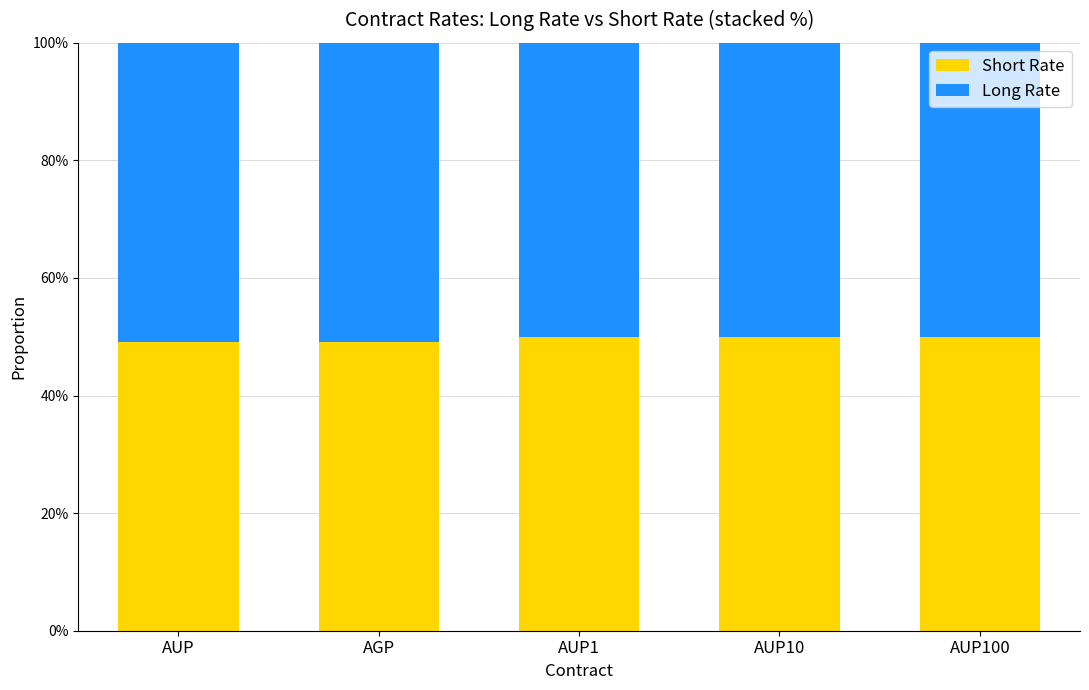

Are the bars grouped side by side (vs. stacked)?

No